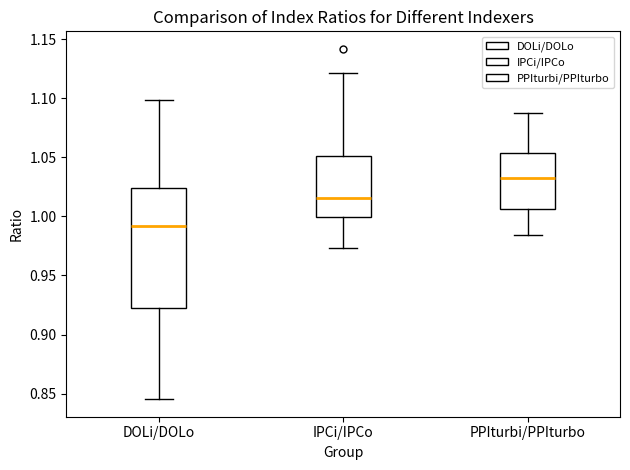

Reading left to right, read every box against the y-axis: the position of its median line, the range the box covers, and the ends of its whiskers. The values are not printed on the chart, so give them approximately, as read against the axis.

DOLi/DOLo: median 0.990, box 0.920 to 1.025, whiskers 0.845 to 1.100
IPCi/IPCo: median 1.015, box 1.000 to 1.050, whiskers 0.975 to 1.120
PPIturbi/PPIturbo: median 1.035, box 1.005 to 1.055, whiskers 0.985 to 1.090